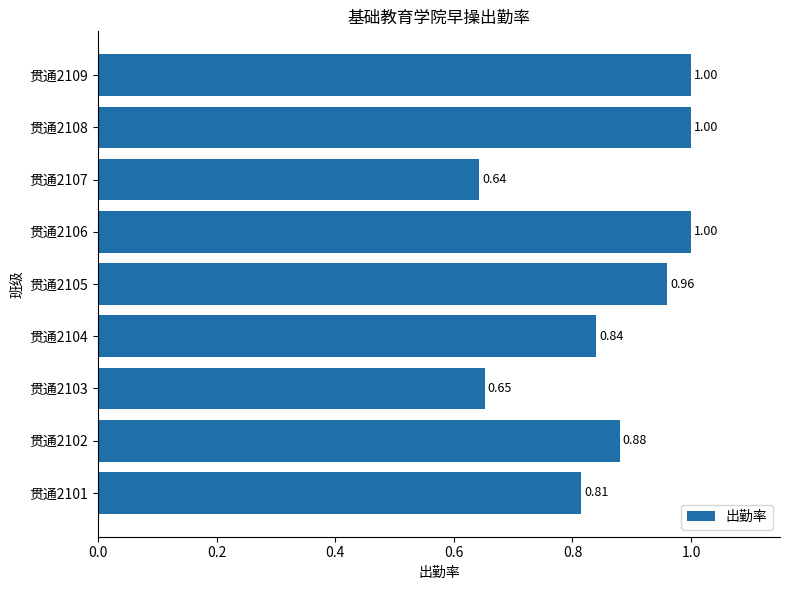

What is the change in value from 贯通2103 to 贯通2109?

+0.3